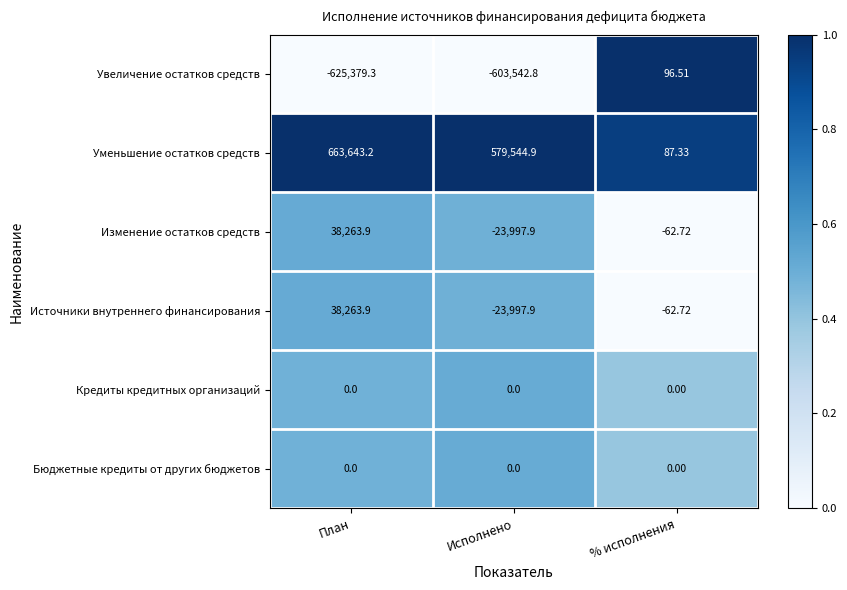

Where is Увеличение остатков средств nearest to the value -312641?

Исполнено